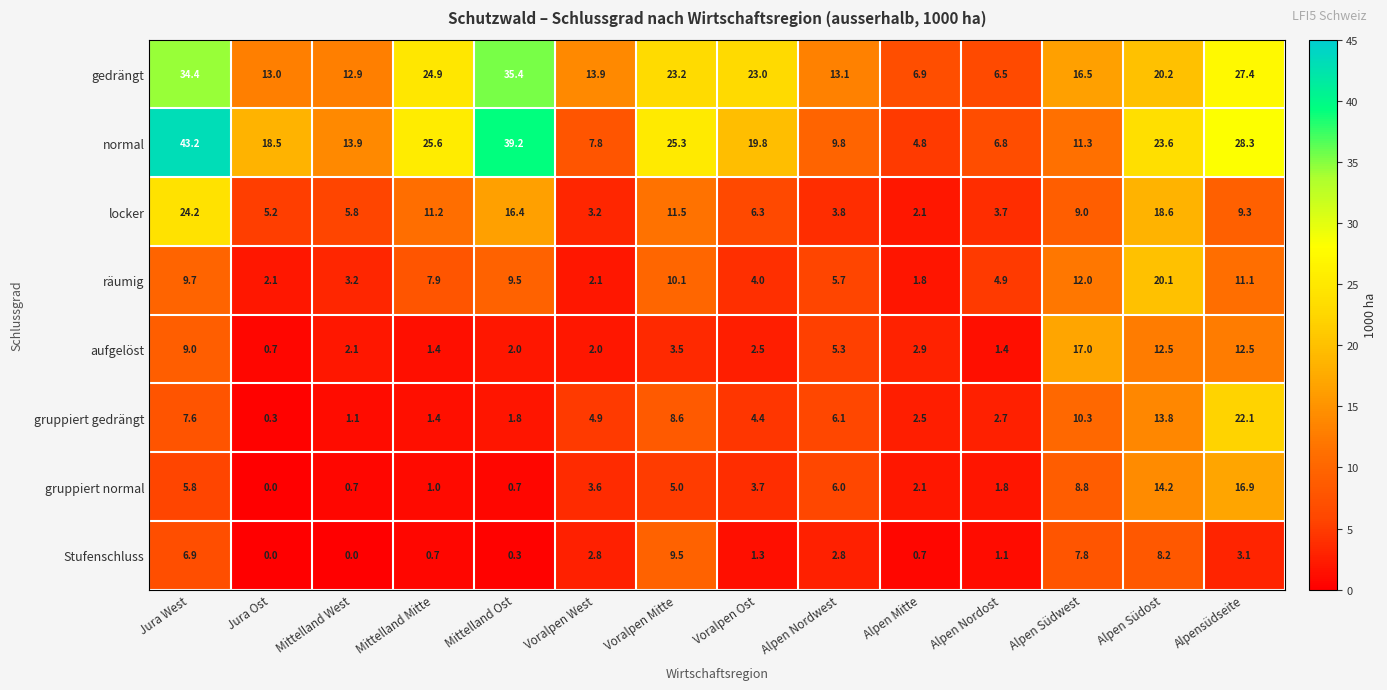

At Alpensüdseite, list the series in order from smallest to largest.

Stufenschluss, locker, räumig, aufgelöst, gruppiert normal, gruppiert gedrängt, gedrängt, normal